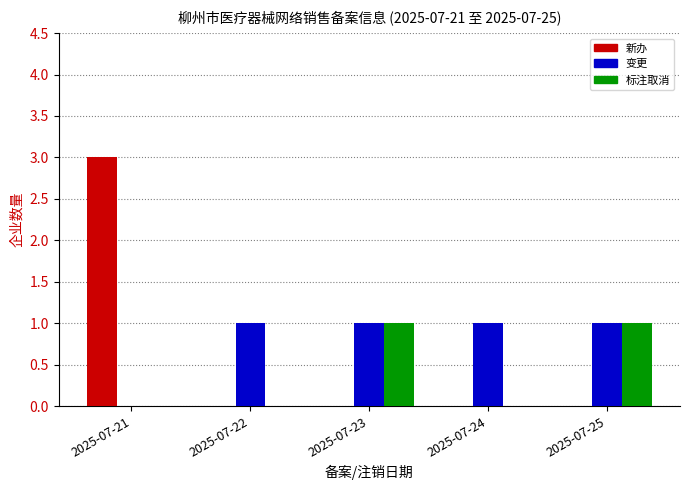

The 变更 series shows 0 at 2025-07-21. True or false?

True